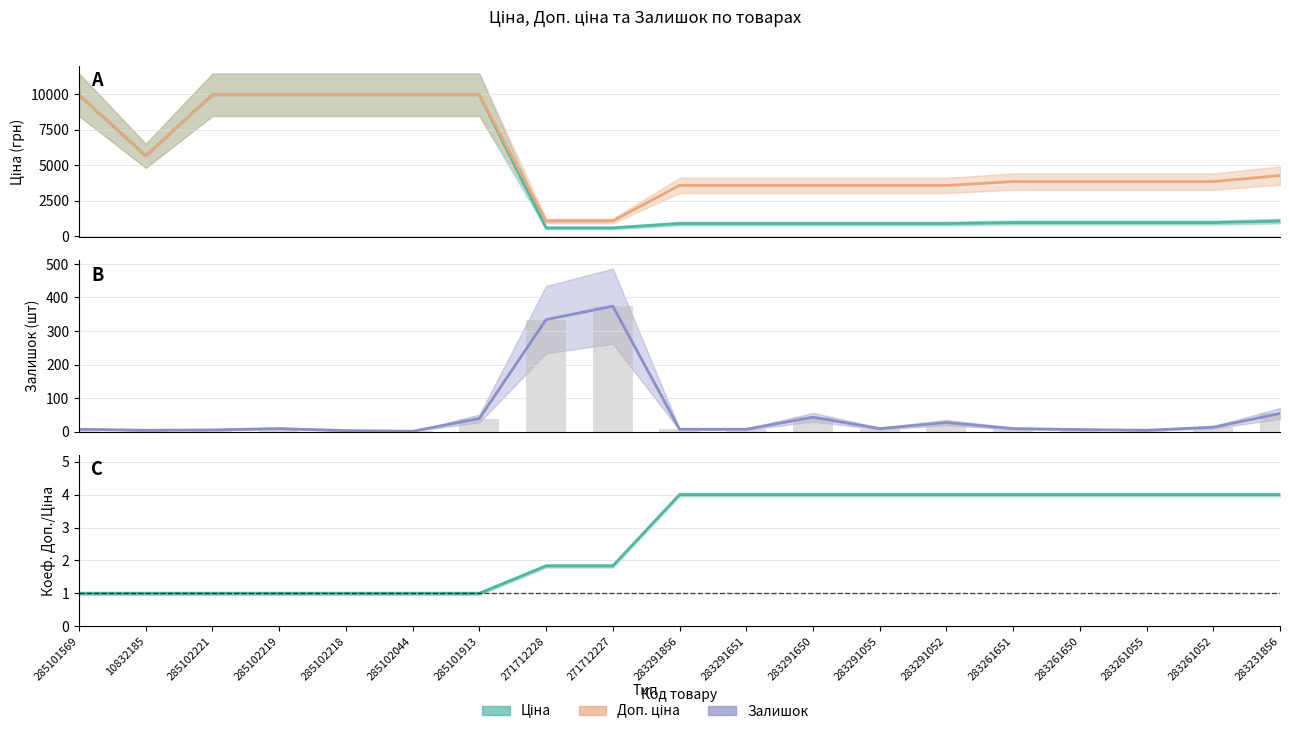

At how many categories does at least one series exceed 3119?

17